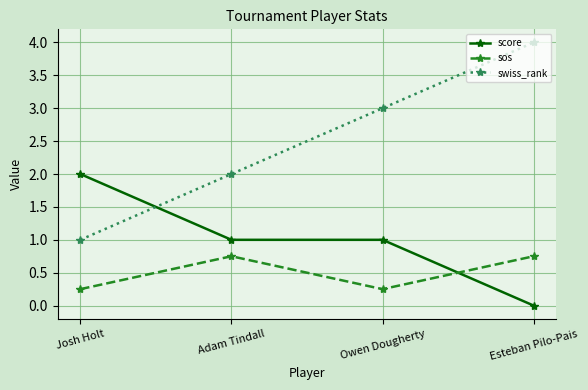

Is the value of score at Owen Dougherty greater than the value of sos at Josh Holt?

Yes